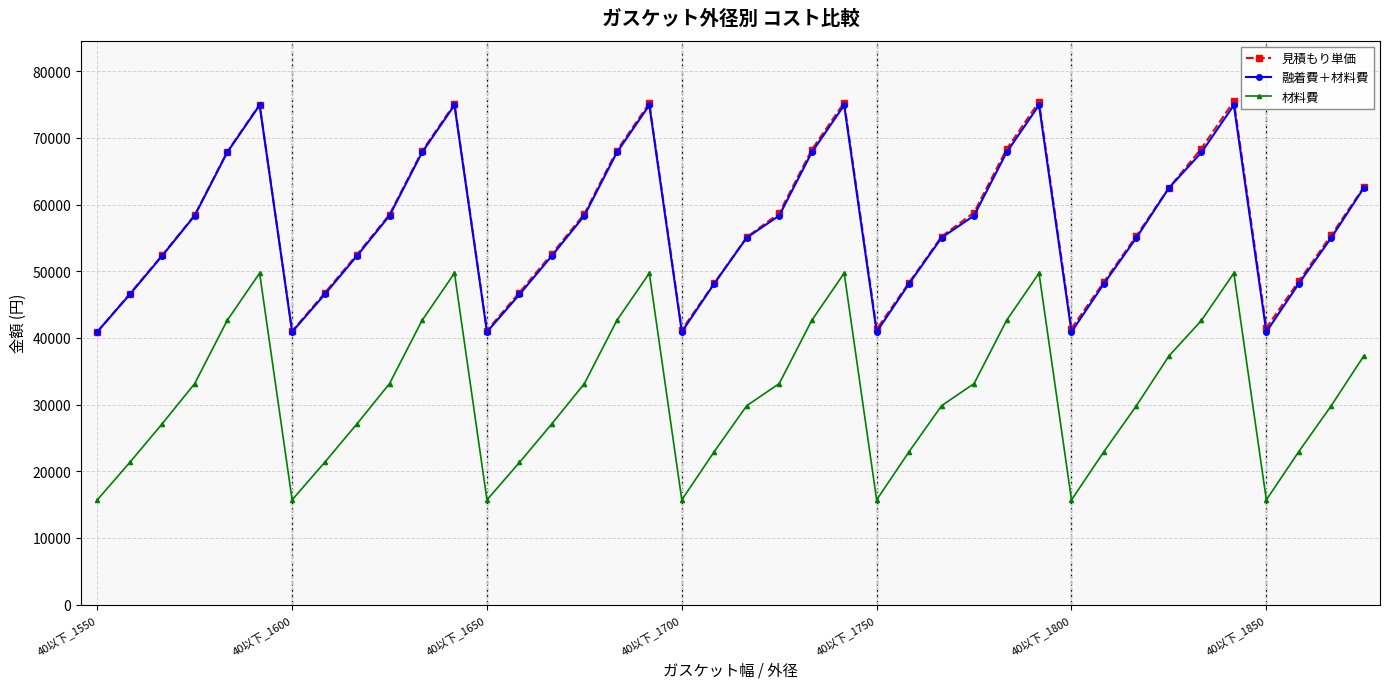

What is the minimum value shown in the chart?

15697.2